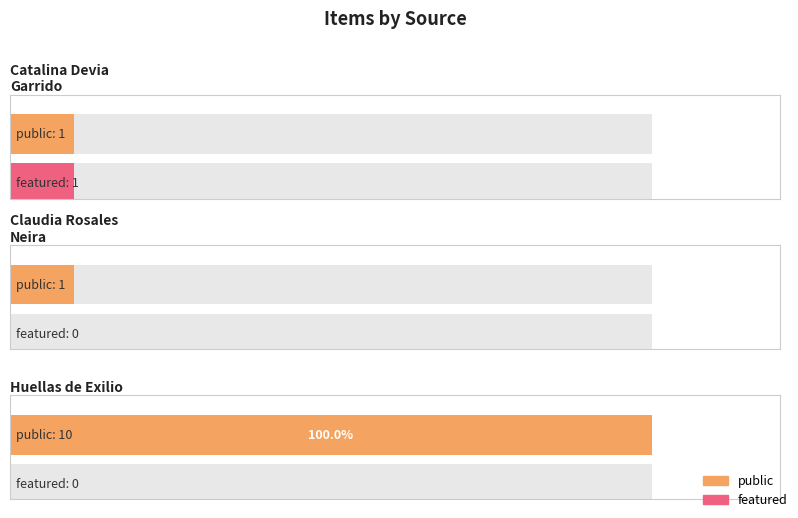

What is the sum of all featured values?

1